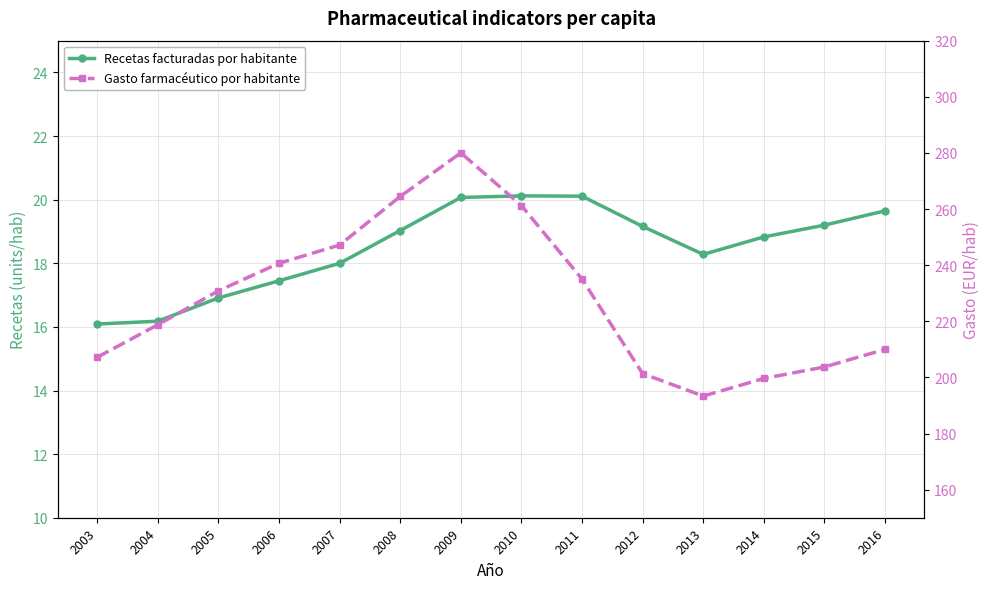

What is the maximum value shown in the chart?

280.0